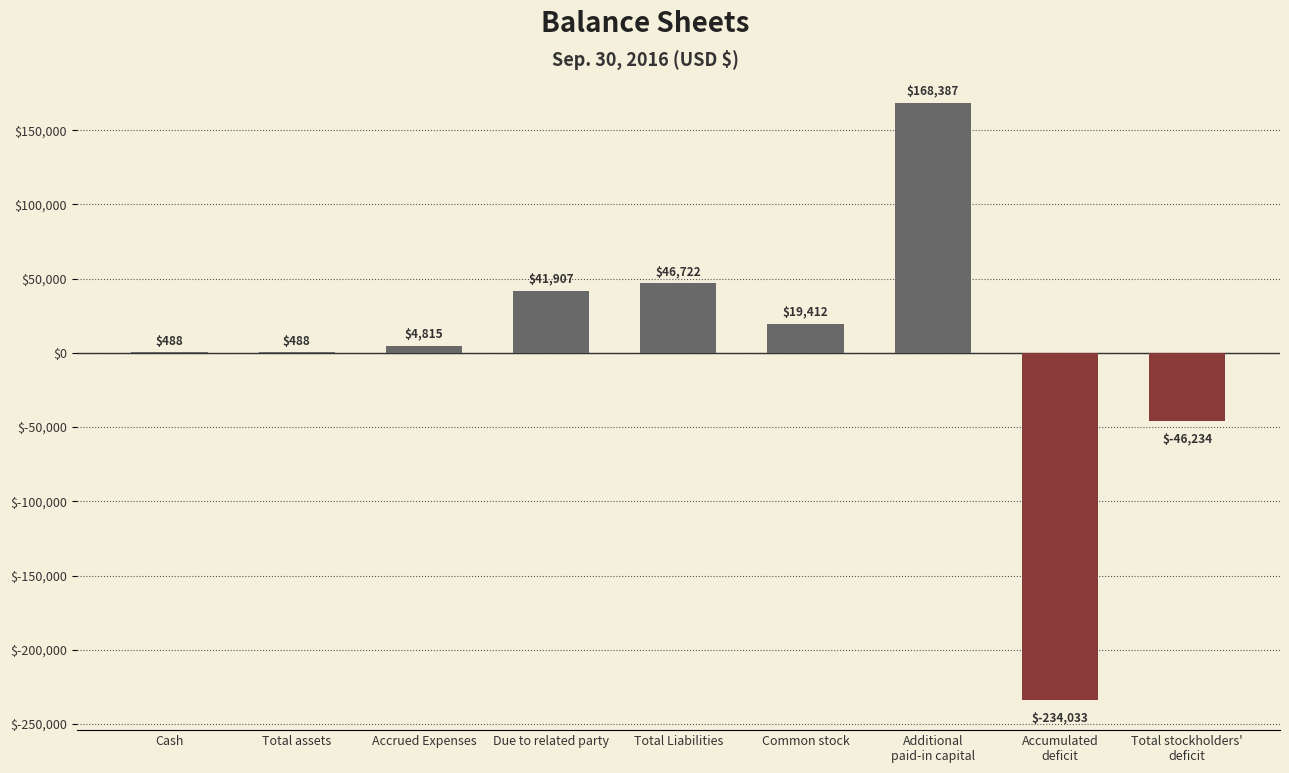

Which label corresponds to the largest value in the chart?

Additional
paid-in capital